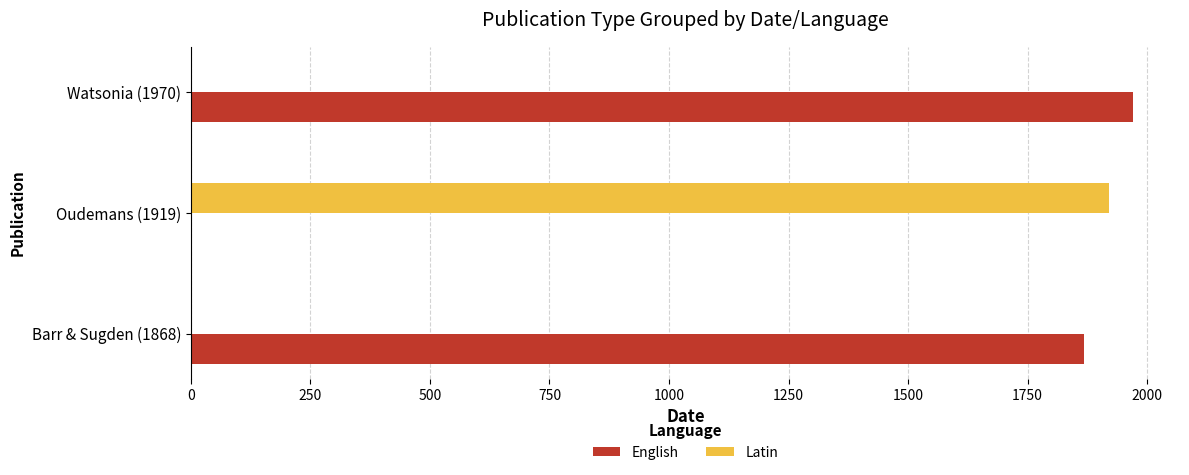

The English series shows 0 at Oudemans (1919). True or false?

True